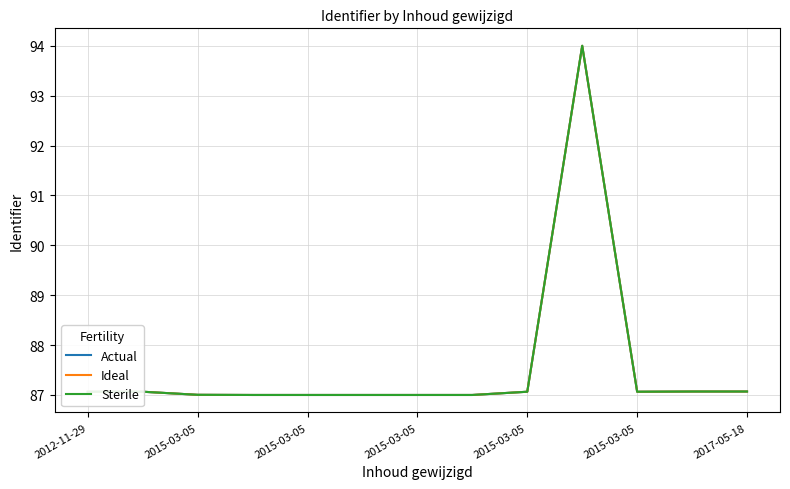

True or false: Ideal and Sterile intersect in this chart.

False